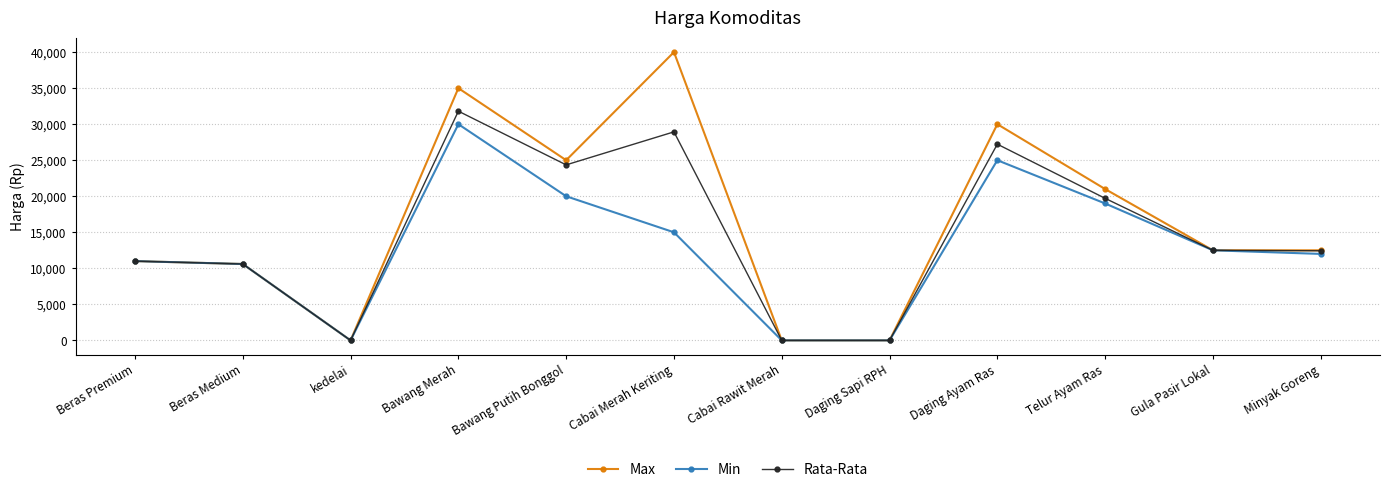

What is the sum of the Min values at Bawang Merah and kedelai?

30000